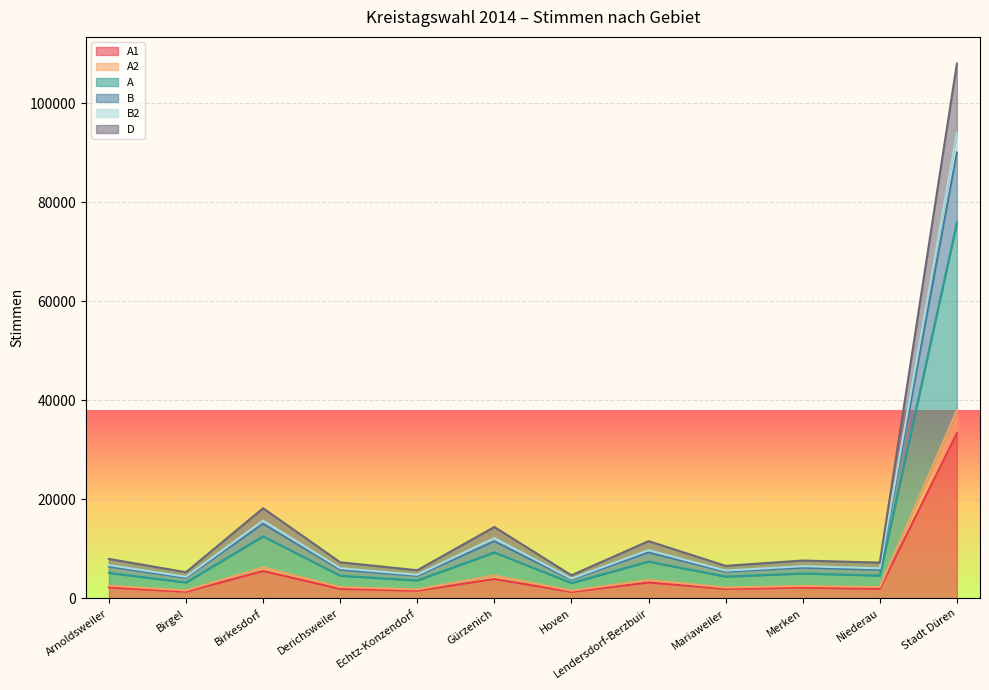

What is the label of the 4th point from the right?

Mariaweiler